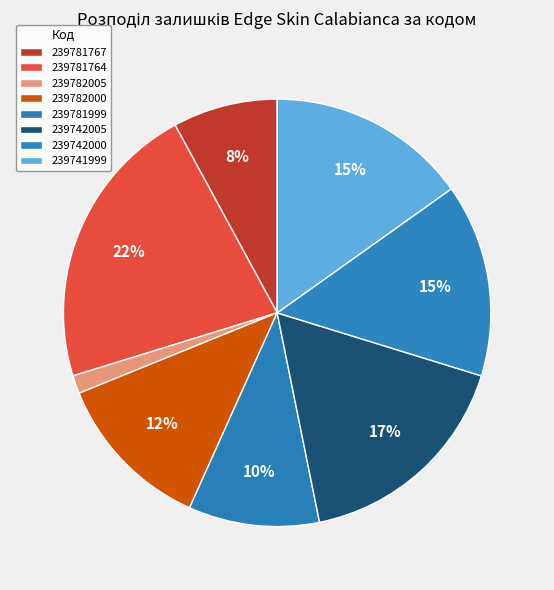

To the nearest percent, what is the average slice percentage?

12%